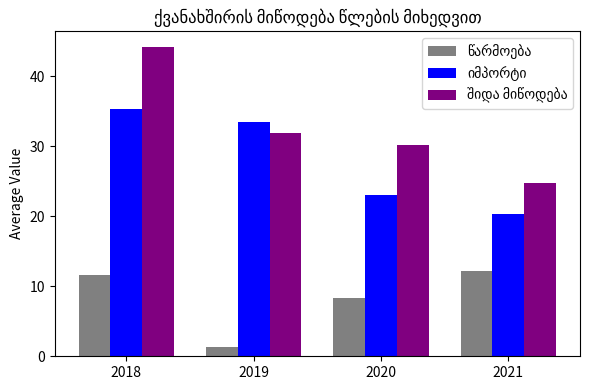

What is the difference between the highest and lowest values at 2021?

12.5